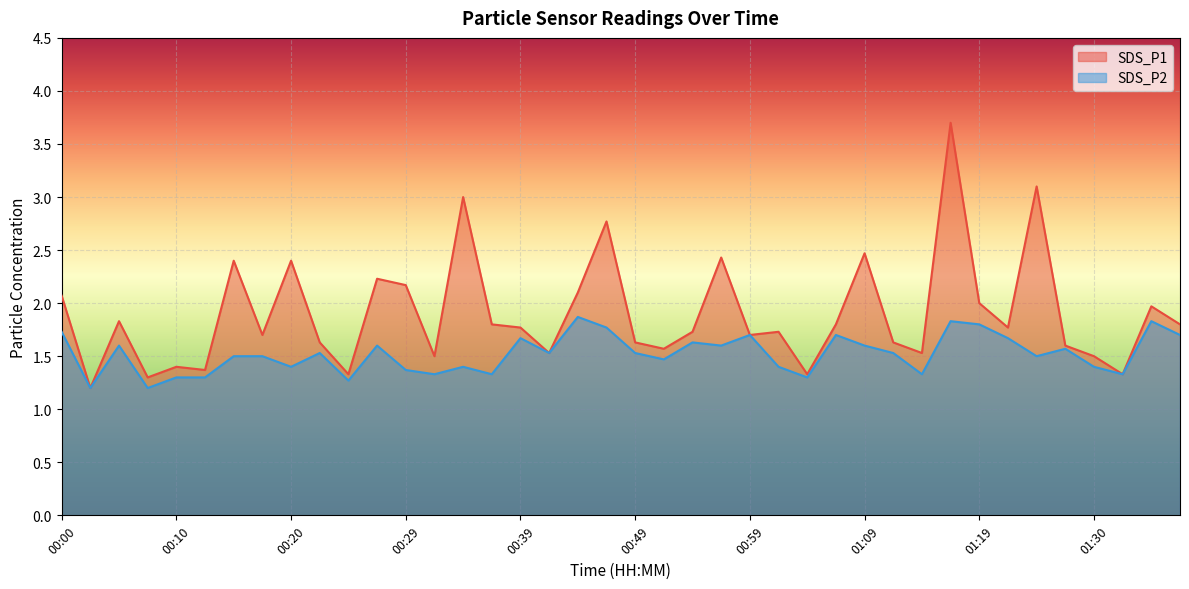

True or false: SDS_P1 has more than 2 points higher than both neighbors.

True